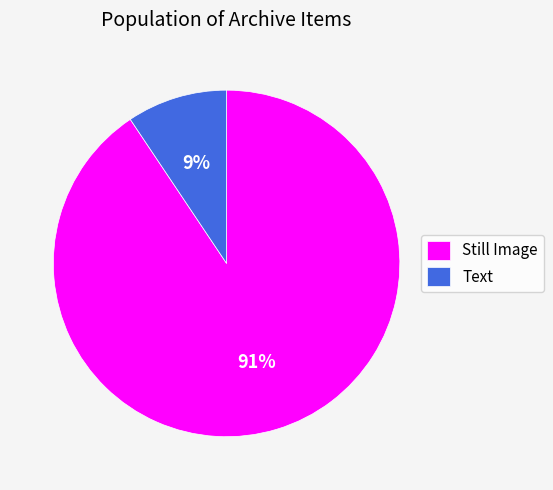

Which has a higher value, Text or Still Image?

Still Image